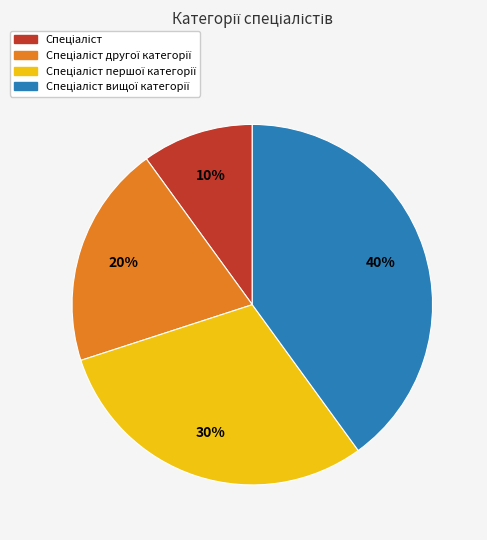

Does any single category account for the majority?

No